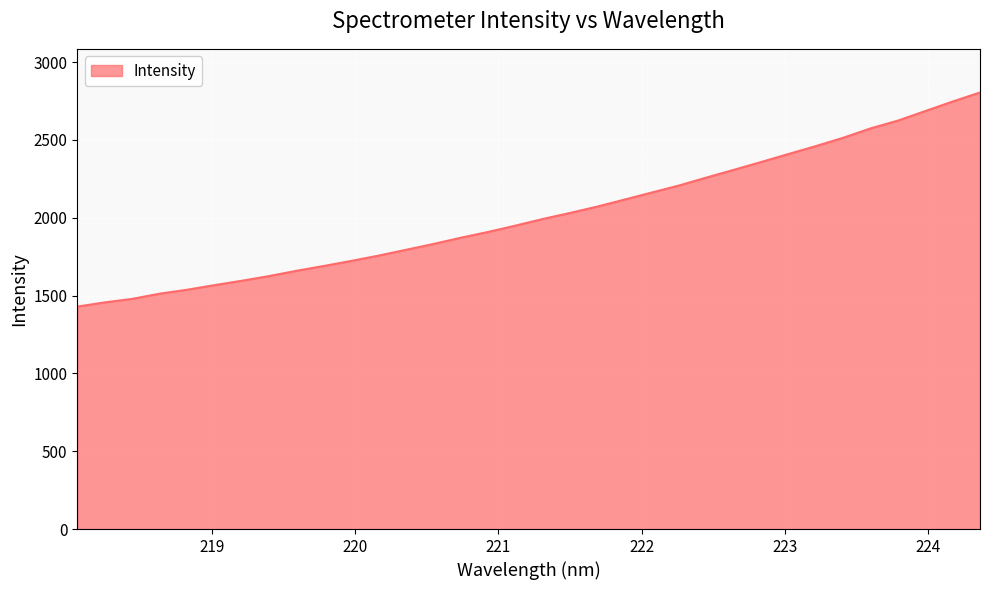

What is the difference between the maximum and minimum values?

1375.6